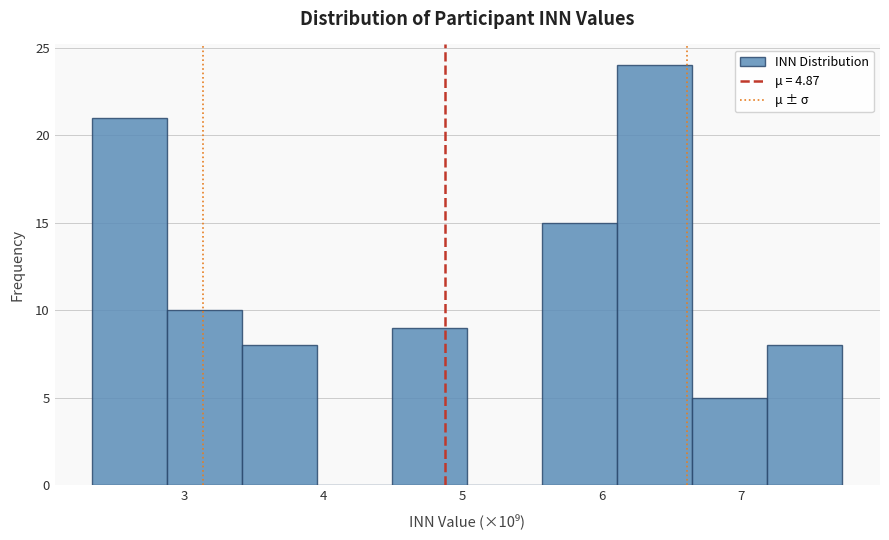

Over which range of the x-axis is the bar tallest?

6.1 to 6.6